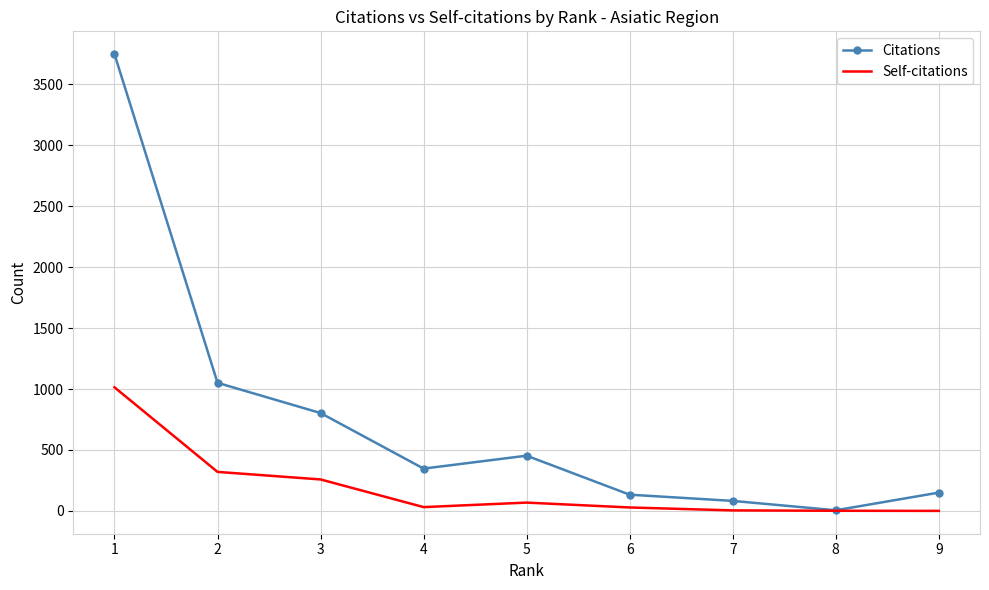

What is the maximum value for Citations?

3748